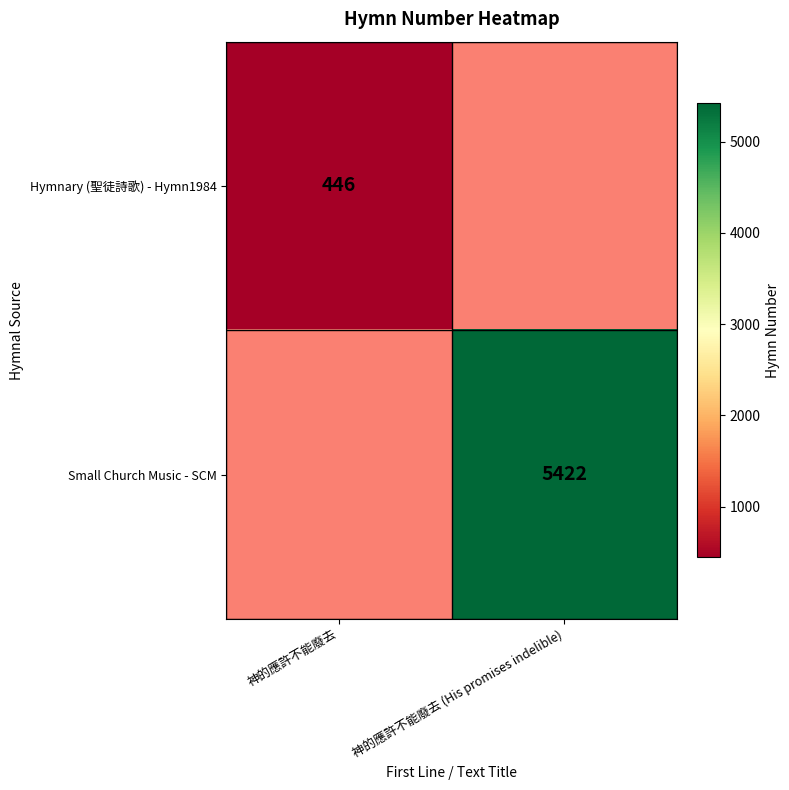

Is it true that Hymnary (聖徒詩歌) - Hymn1984 equals 446 at 神的應許不能廢去?

True